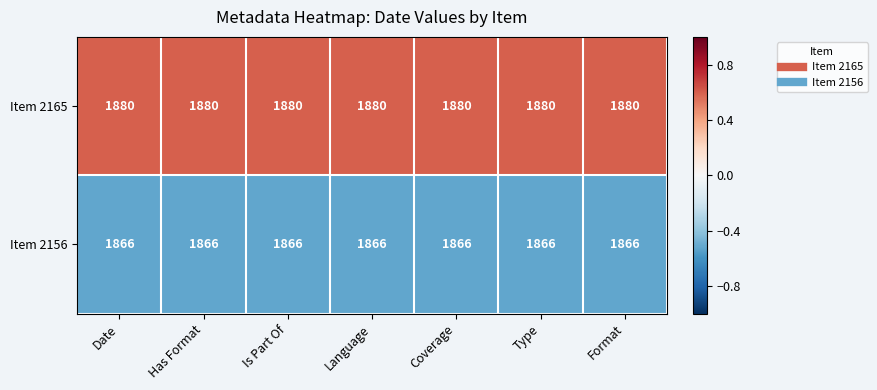

Rank the series by their average value, from highest to lowest.

Item 2165, Item 2156